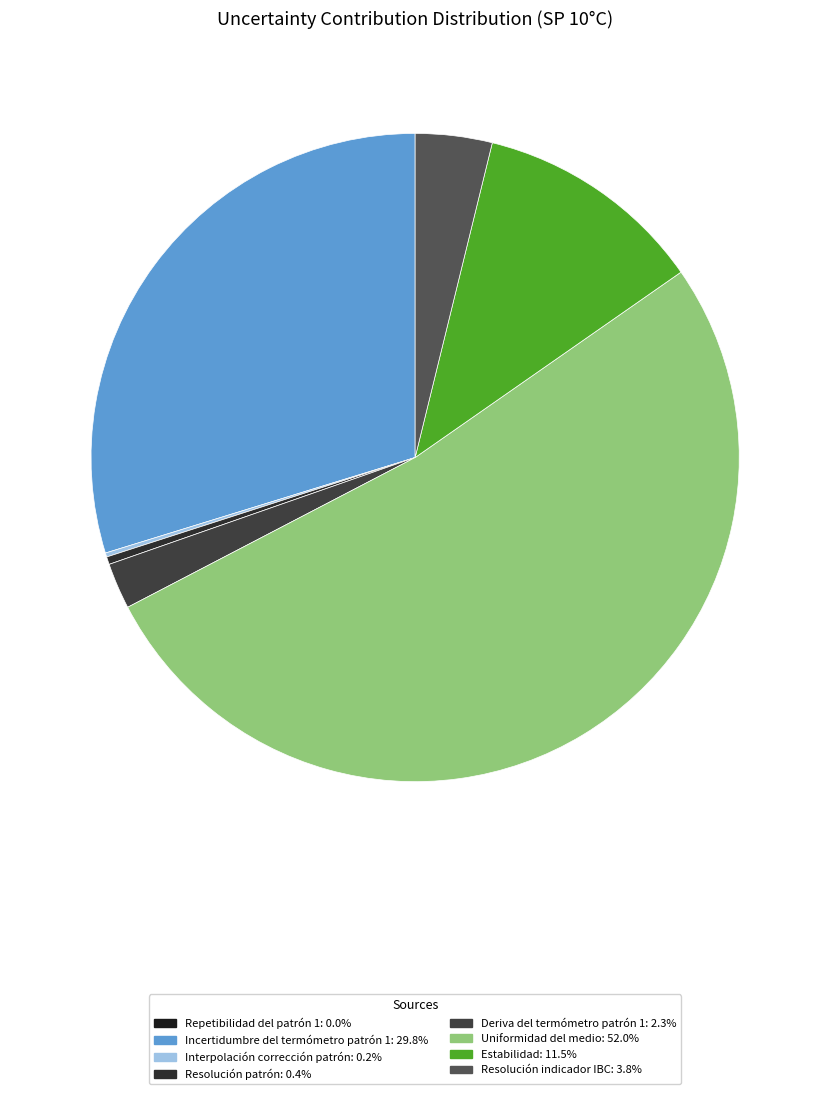

Rank the categories by value from lowest to highest.

Repetibilidad del patrón 1, Interpolación corrección patrón, Resolución patrón, Deriva del termómetro patrón 1, Resolución indicador IBC, Estabilidad, Incertidumbre del termómetro patrón 1, Uniformidad del medio